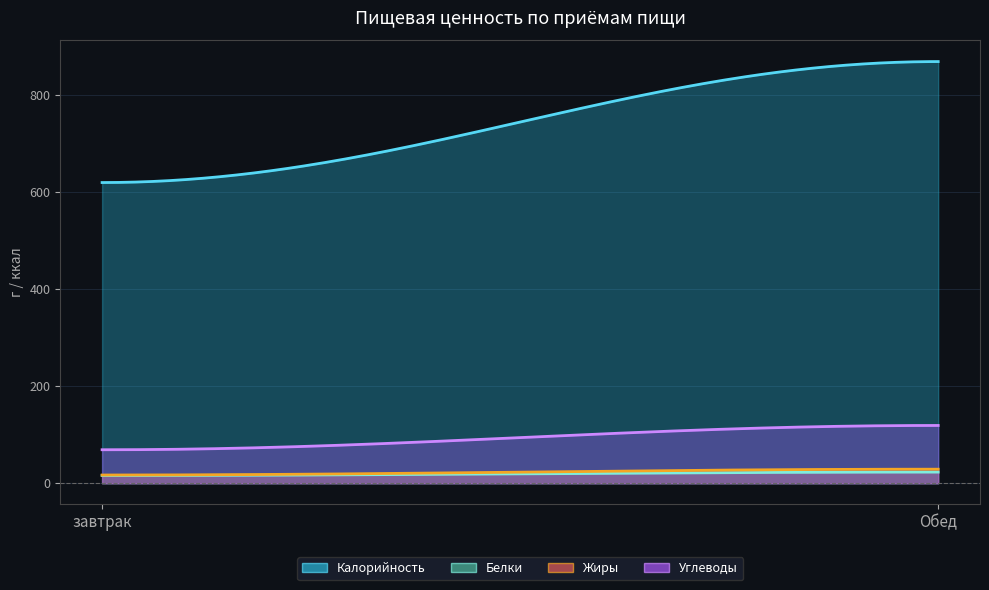

What are all the series names shown in the legend?

Калорийность, Белки, Жиры, Углеводы